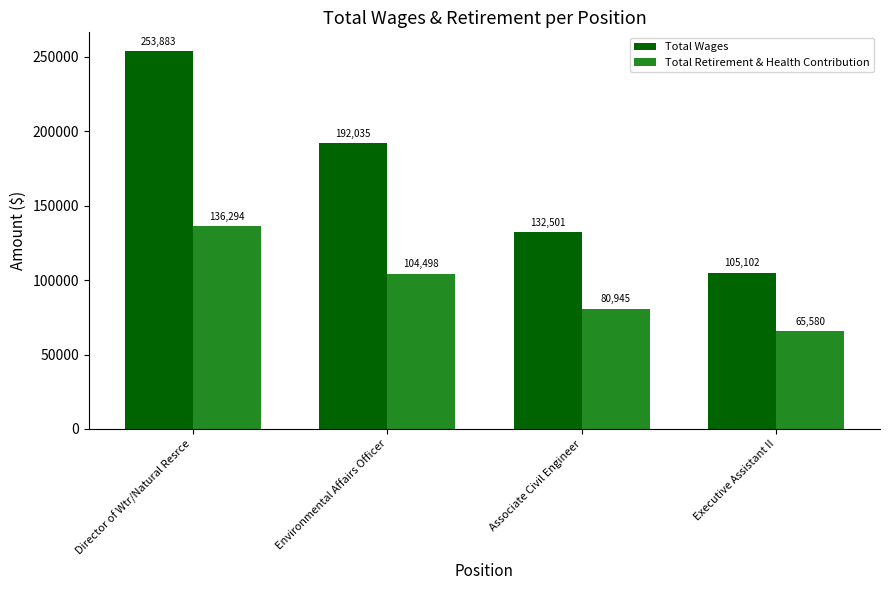

Is it true that Total Retirement & Health Contribution equals 127737 at Associate Civil Engineer?

False